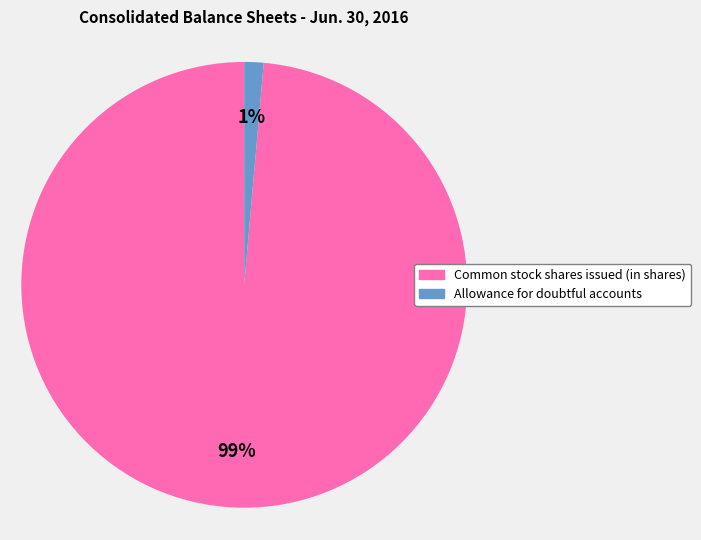

Count the number of slices in the pie.

2